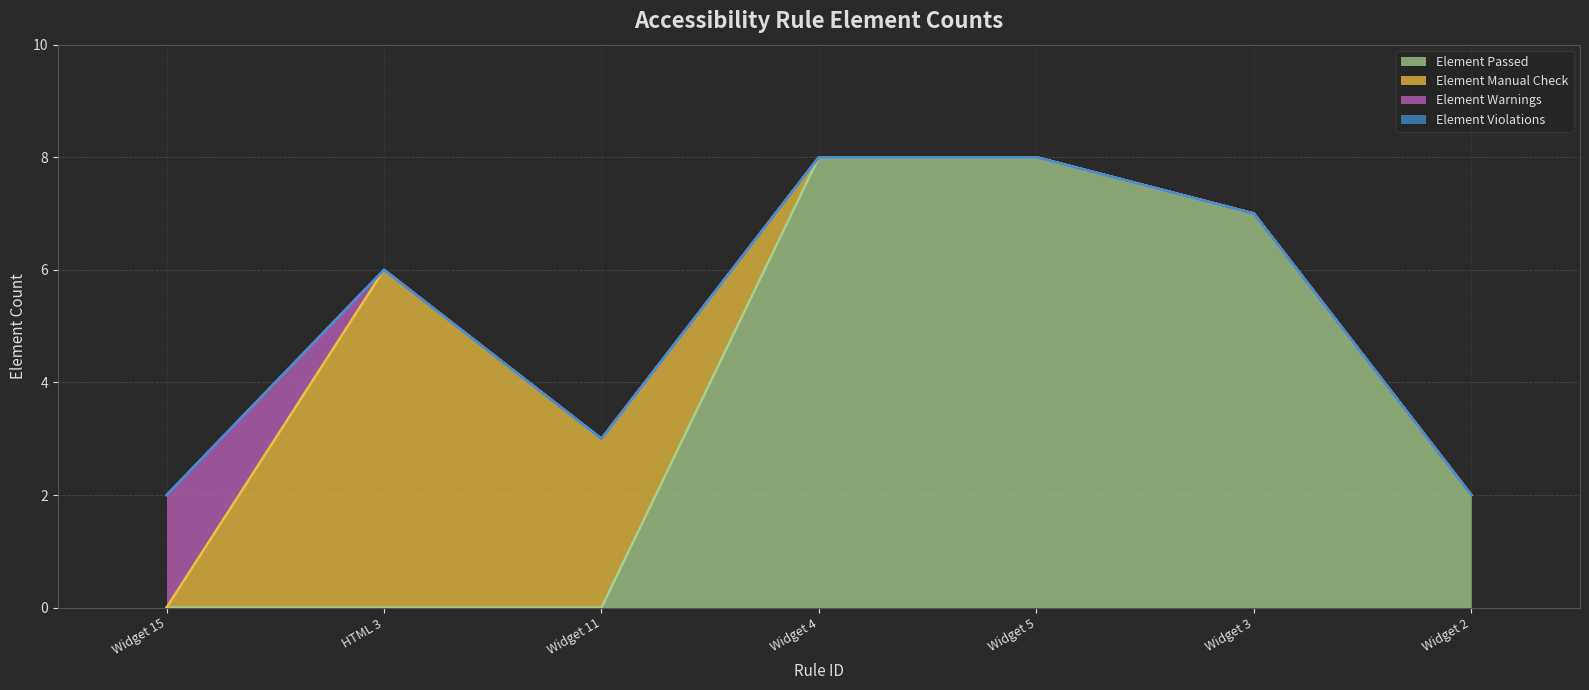

What is the label of the 3rd point from the left?

Widget 11